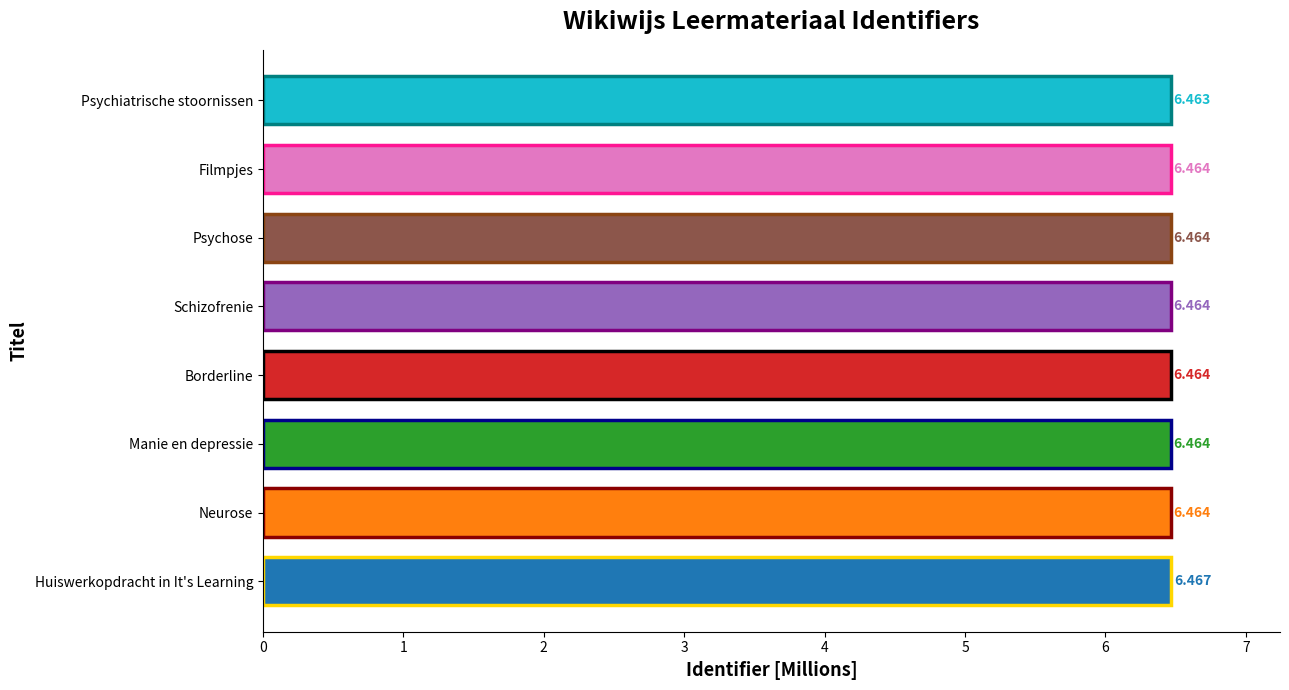

At which category does the chart reach its peak across all series?

Huiswerkopdracht in It's Learning